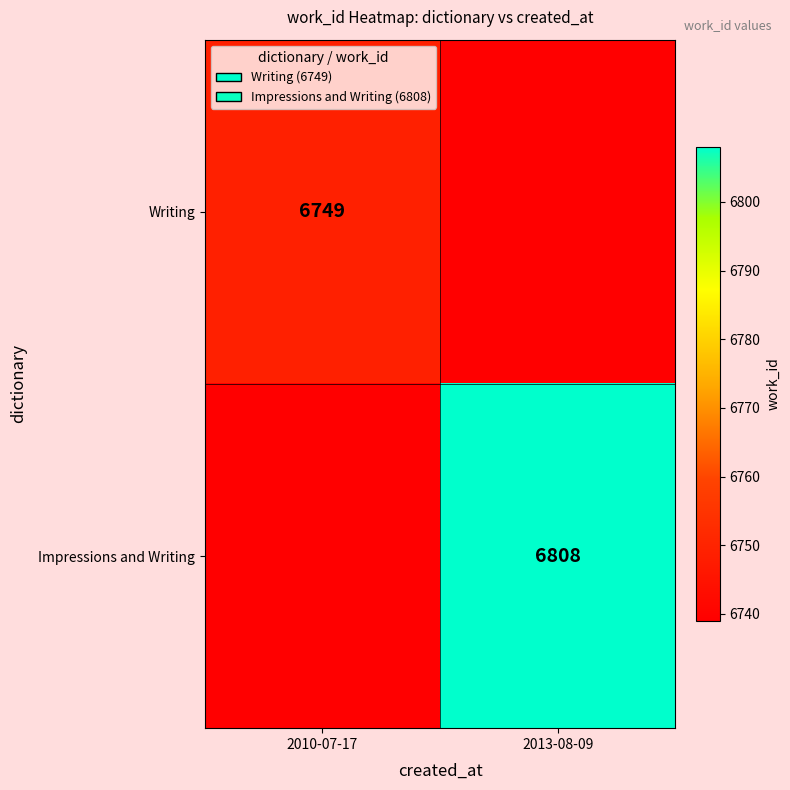

True or false: Writing has a value of 9526 at 2010-07-17.

False